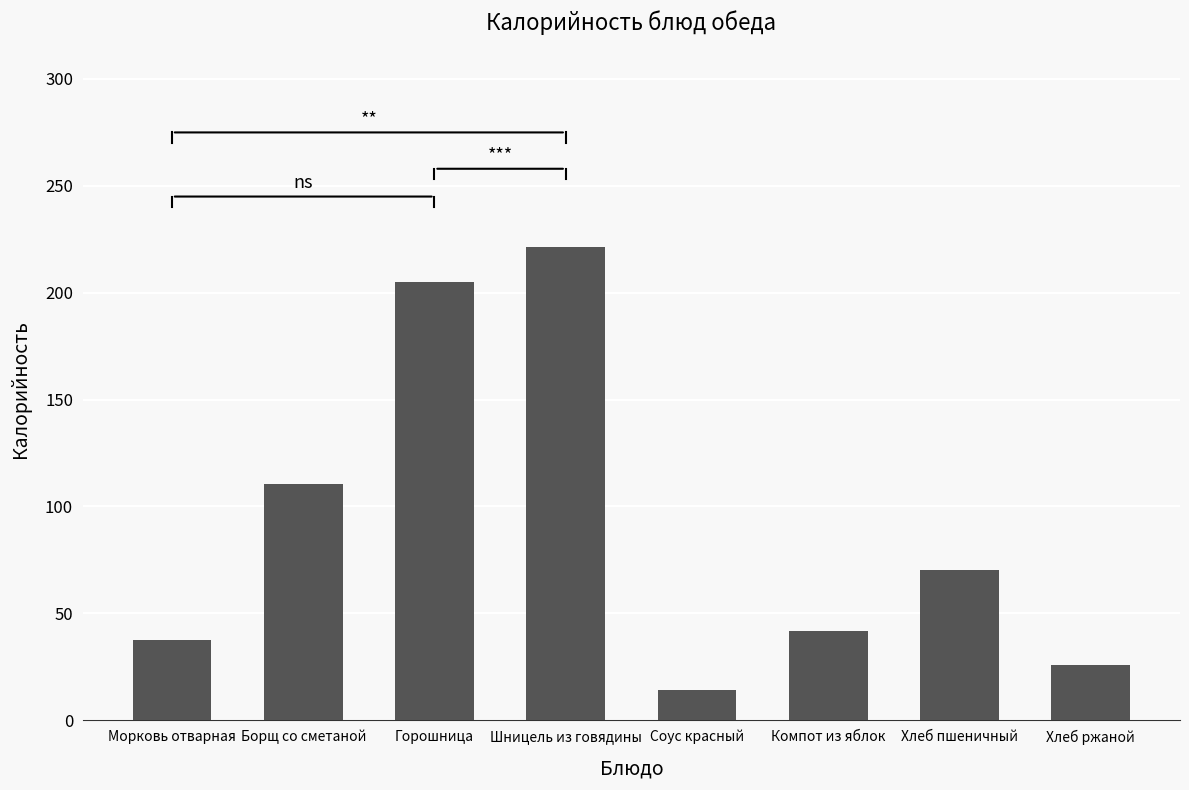

Which label corresponds to the largest value in the chart?

Шницель из говядины